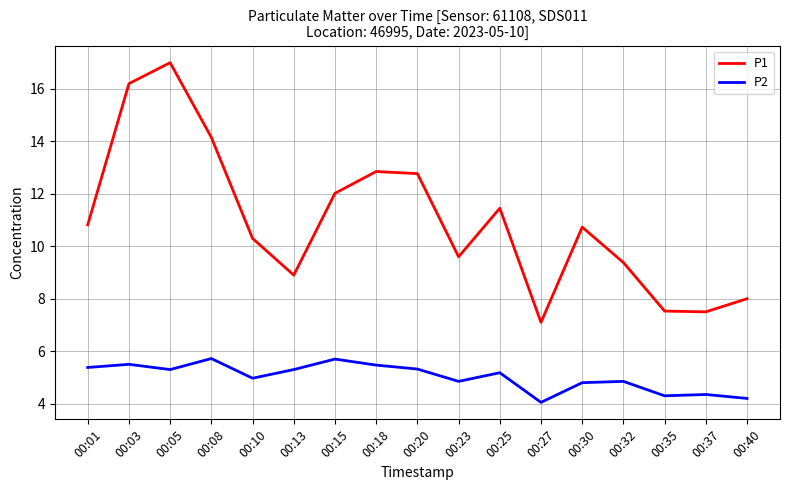

At which category is the sum across all series the highest?

00:05